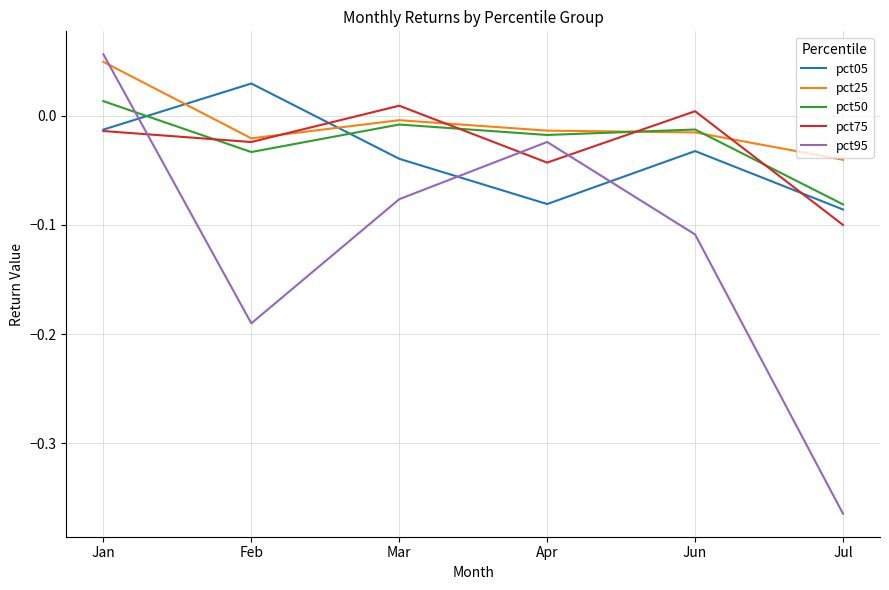

Where is the first local minimum for pct75?

Feb